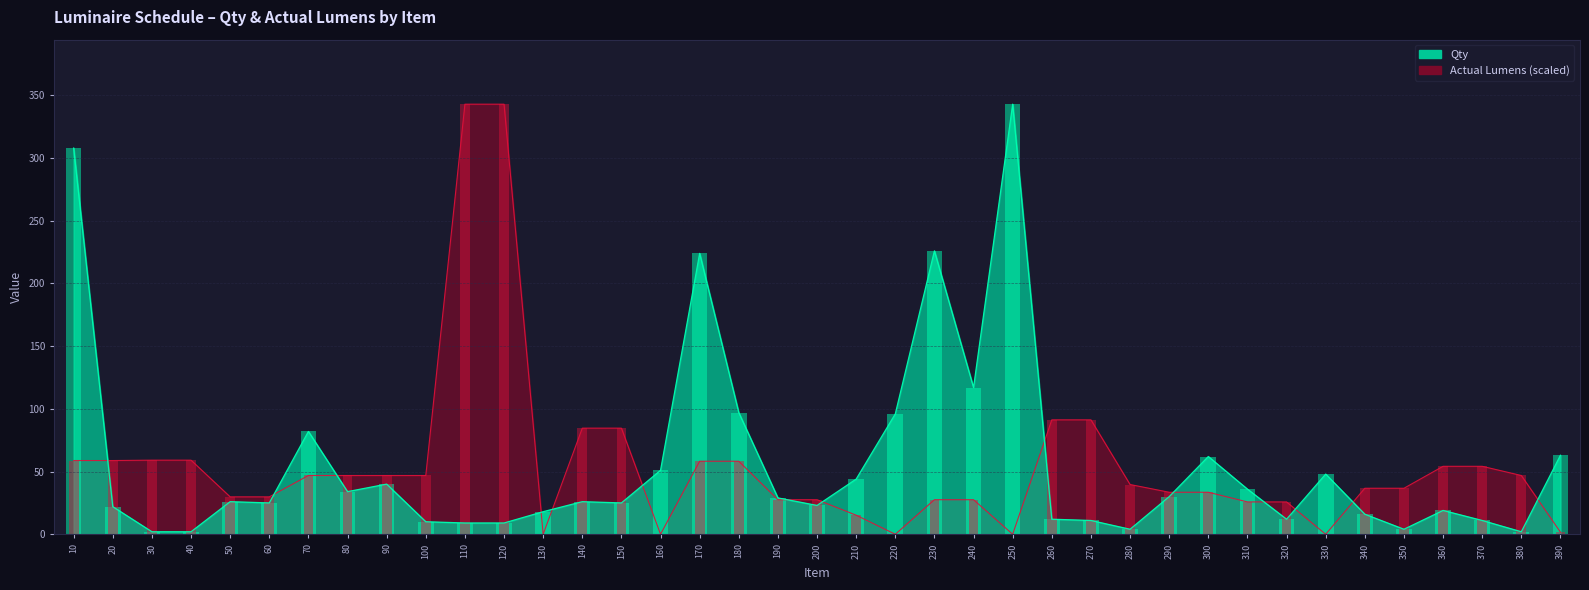

At how many categories does at least one series exceed 242?

4